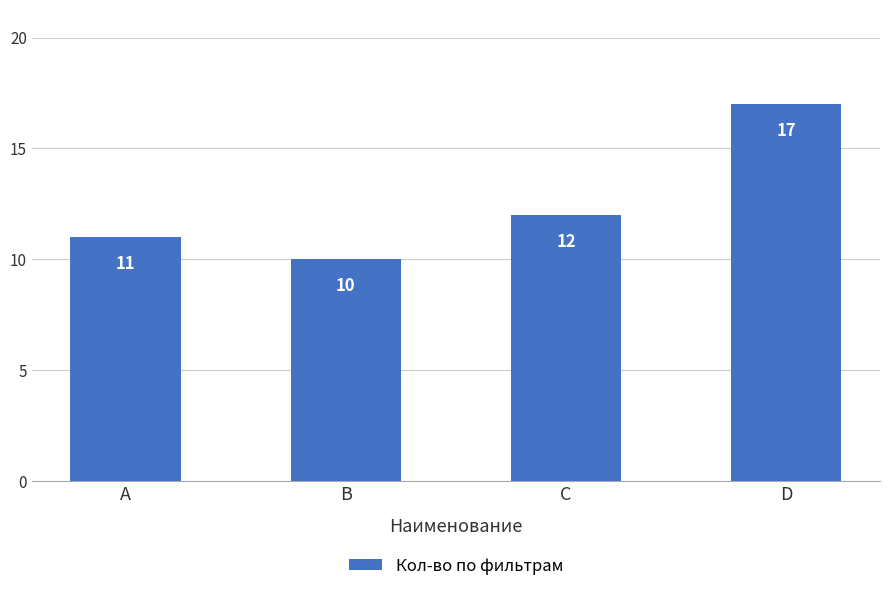

Read the value at A.

11